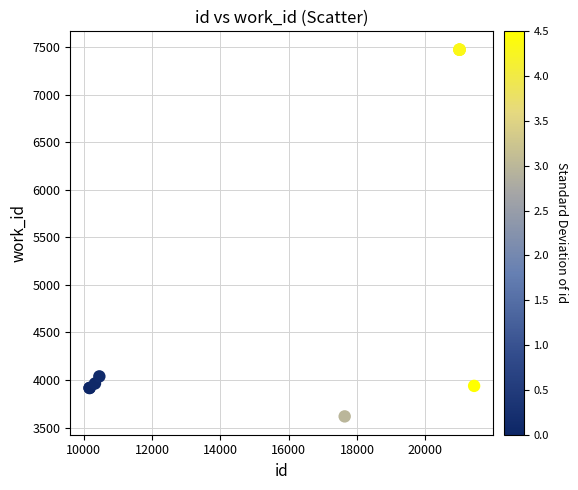

What Y value in the scatter plot is closest to 5546?

4038